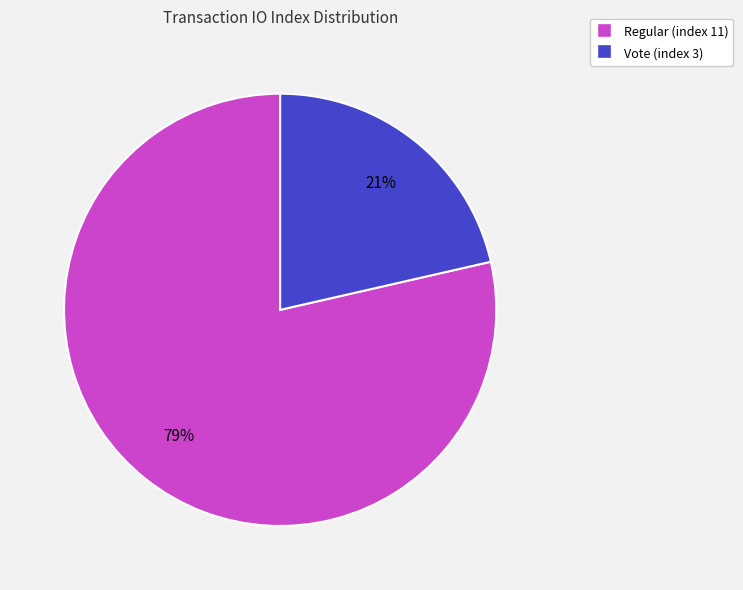

Is it true that Vote (index 3) is 21% of the pie?

True